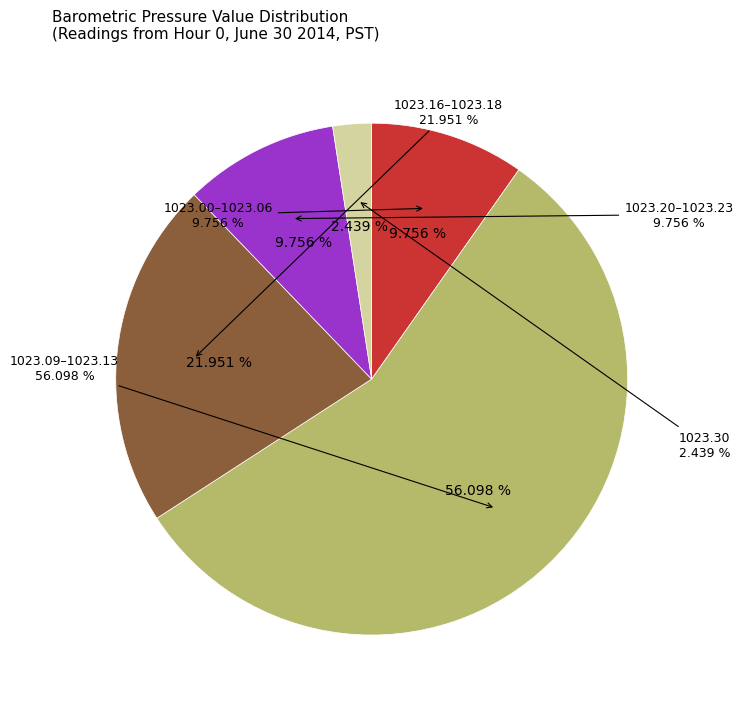

Is Hour 0 the majority of the pie?

No